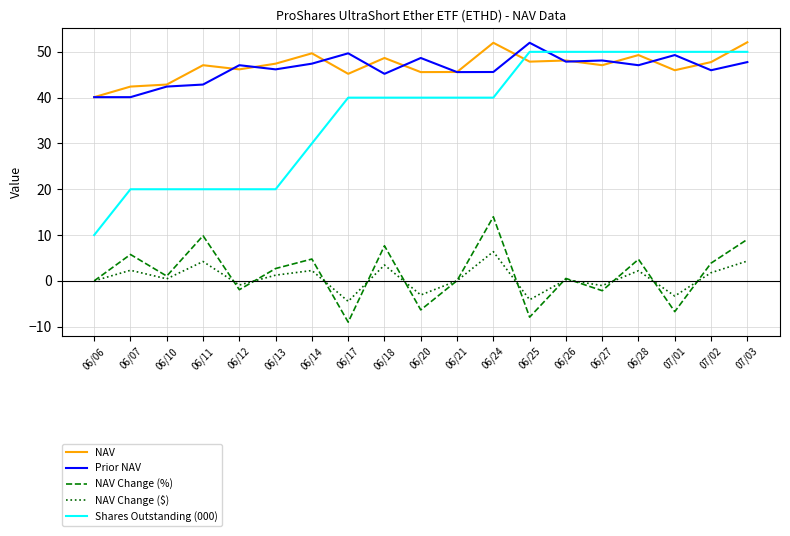

What is the total value across all series at 06/11?

124.0